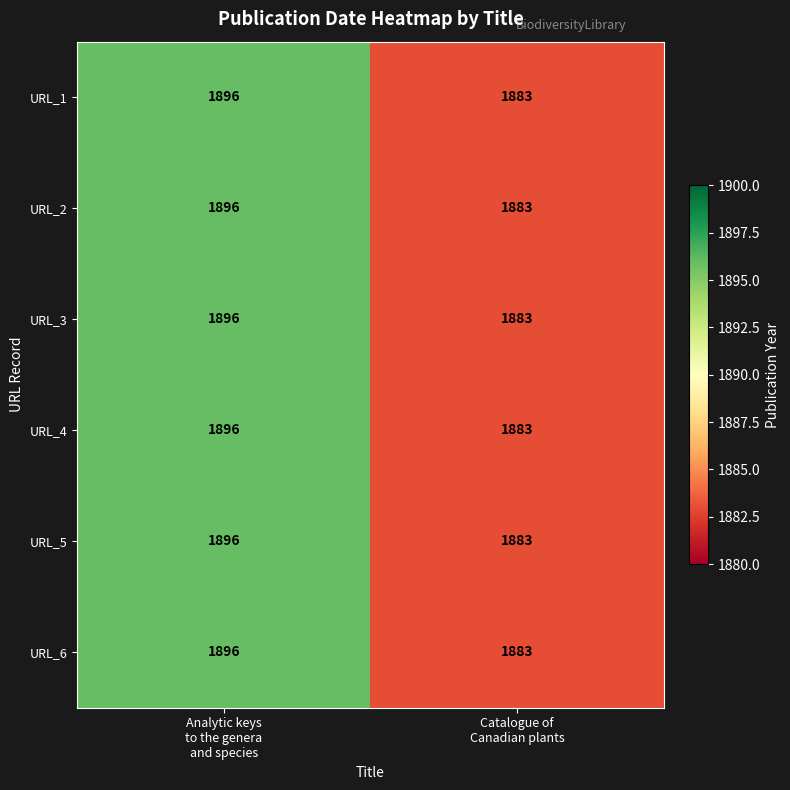

What is the greatest value displayed?

1896